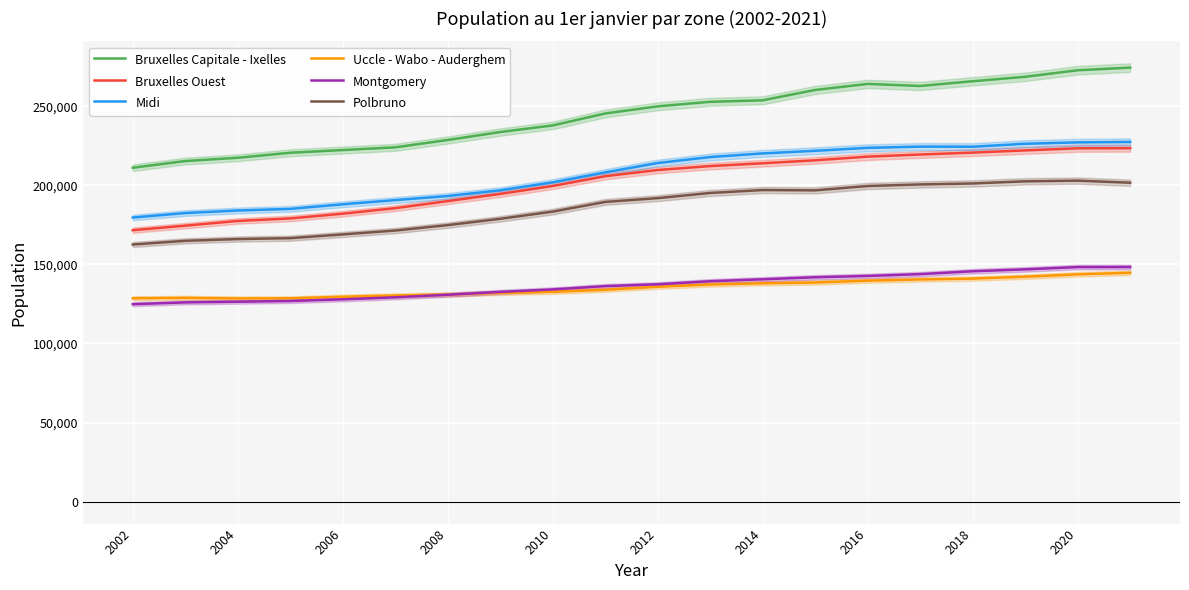

True or false: Uccle - Wabo - Auderghem and Midi intersect in this chart.

False